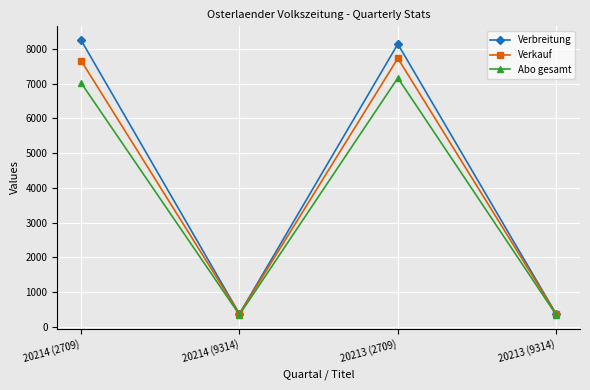

What are all the series names shown in the legend?

Verbreitung, Verkauf, Abo gesamt